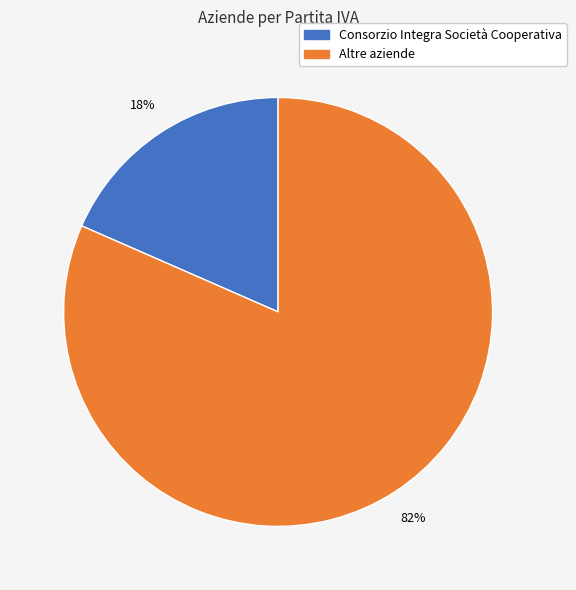

Does any single category account for the majority?

Yes